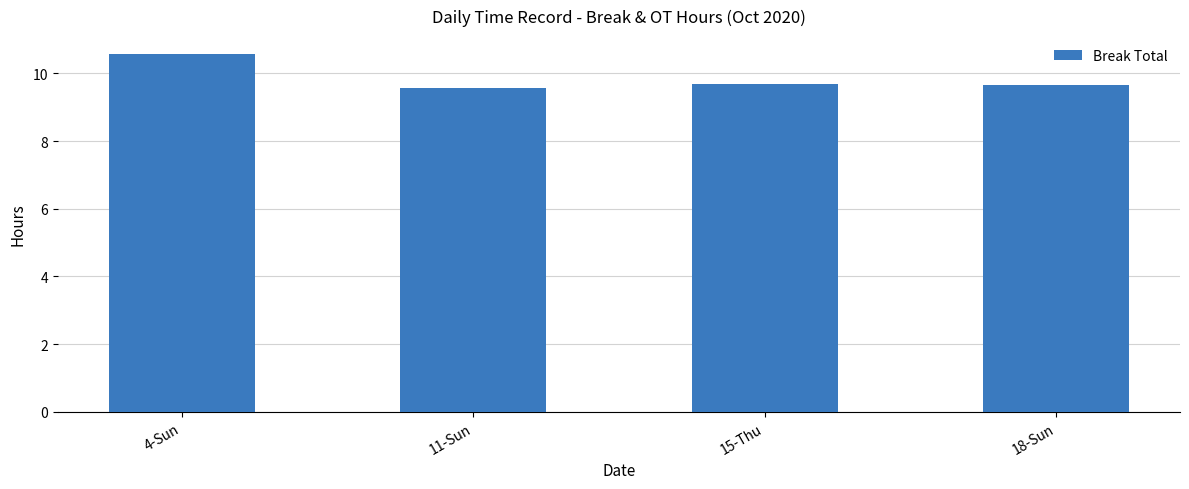

The value at 4-Sun is 15.5. True or false?

False